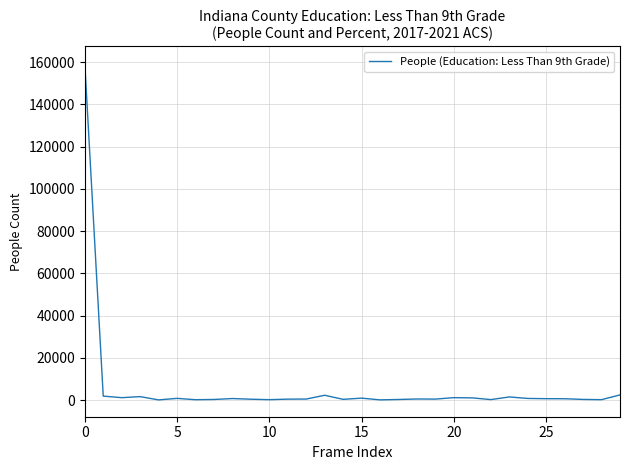

What is the maximum value shown in the chart?

159466